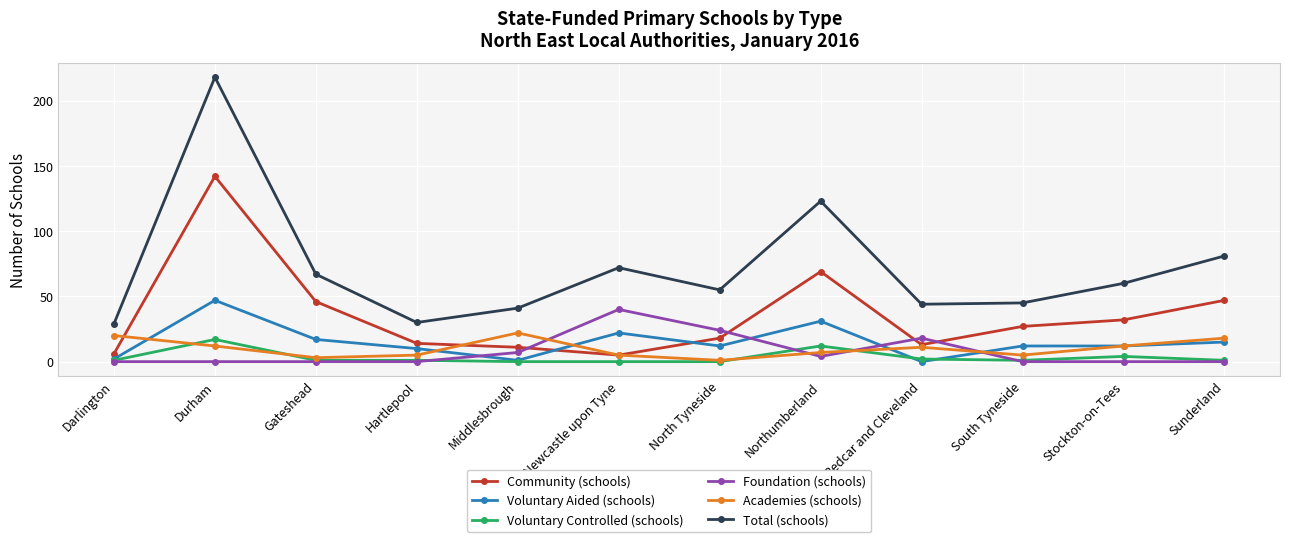

What is the label of the 8th point from the left?

Northumberland